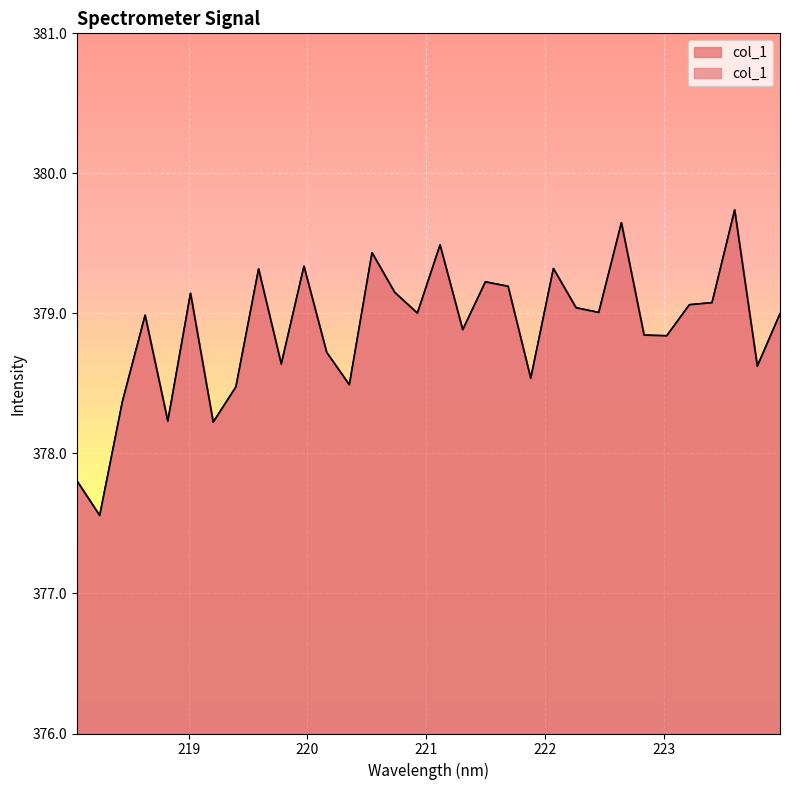

How many values are below 379?

16